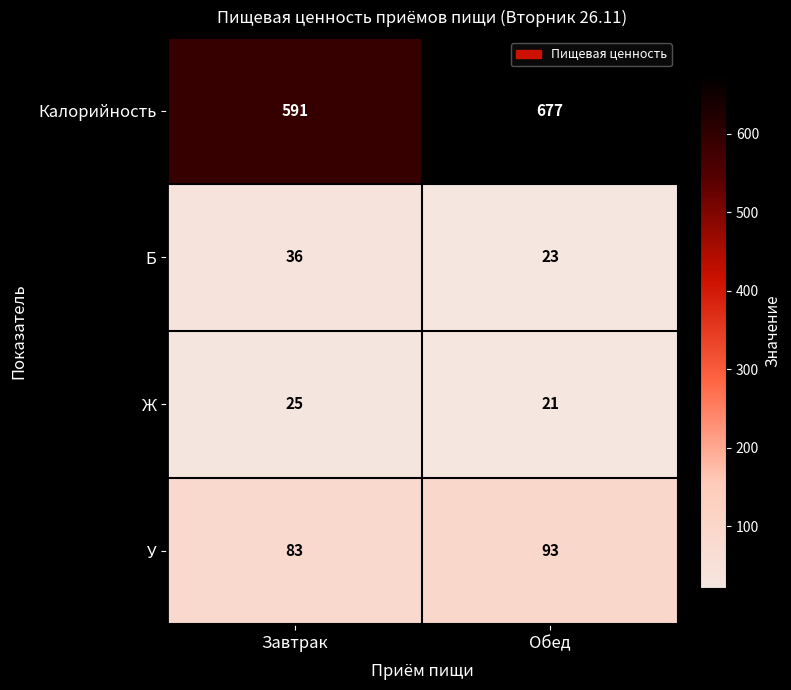

What is the highest value of the Калорийность series?

677